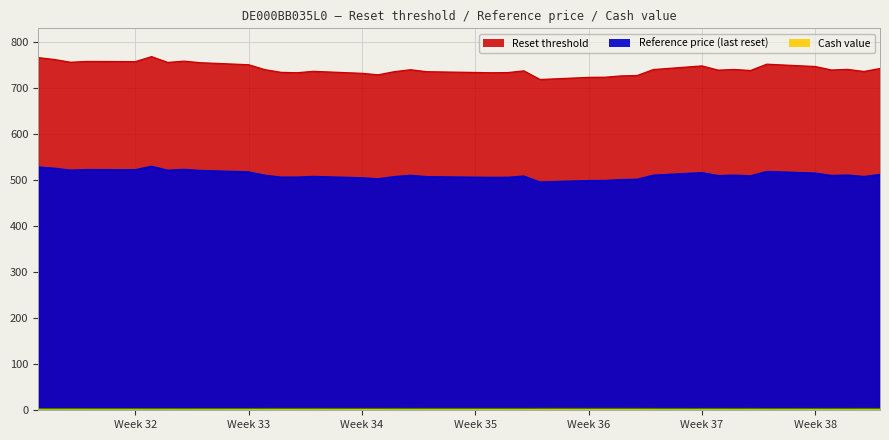

True or false: Reference price (last reset) and Cash value intersect in this chart.

False